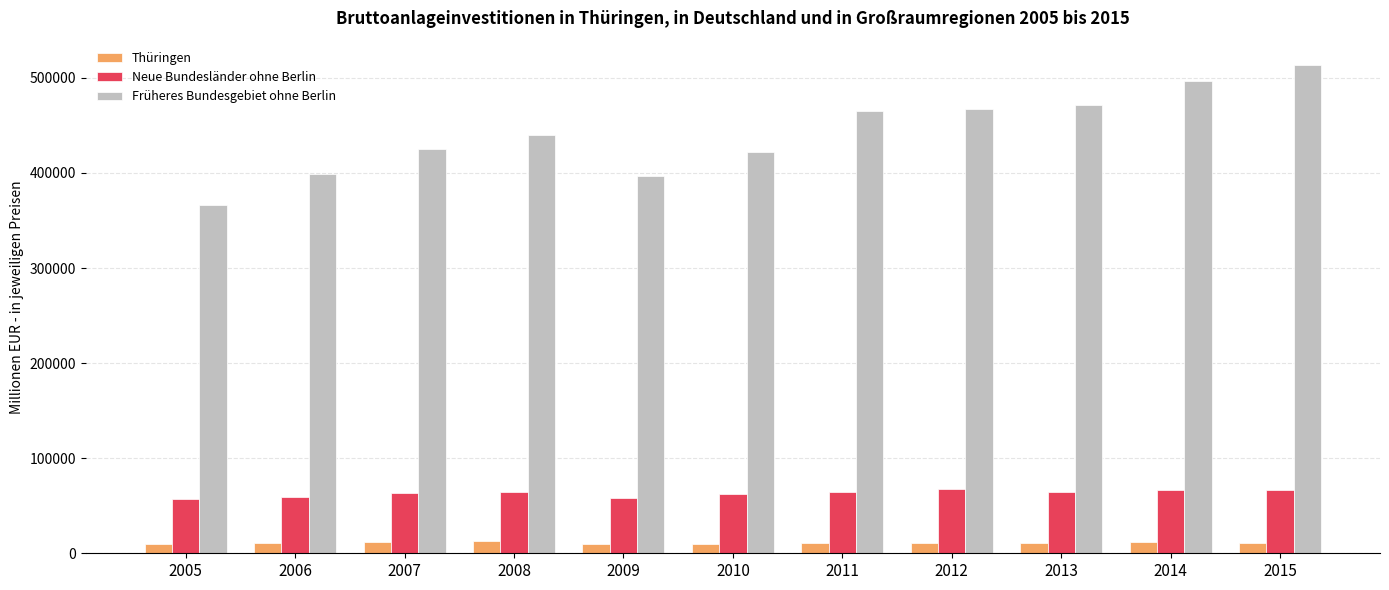

What is the total value across all series at 2013?

546797